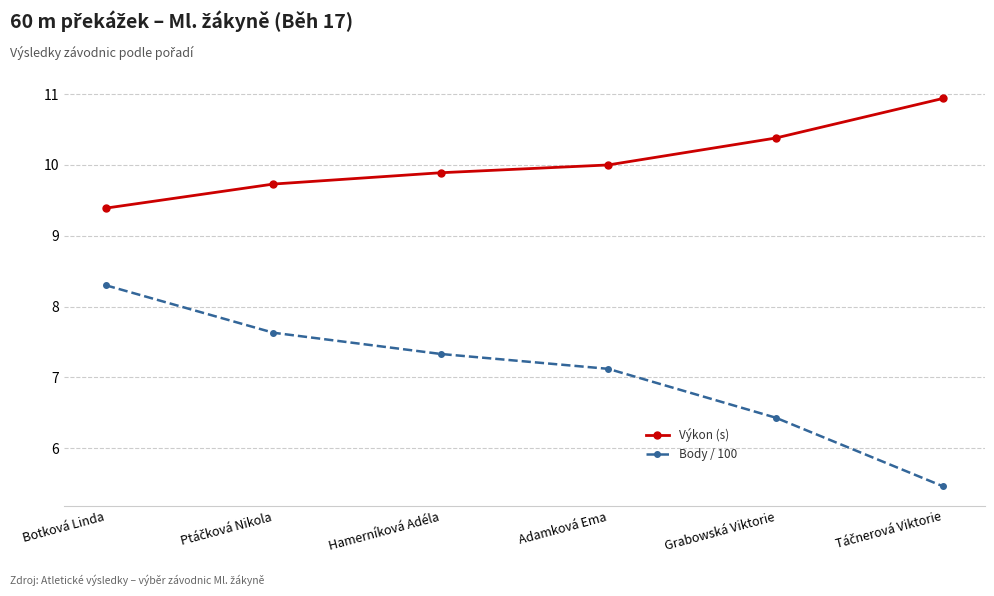

True or false: Výkon (s) and Body / 100 cross at least once.

False